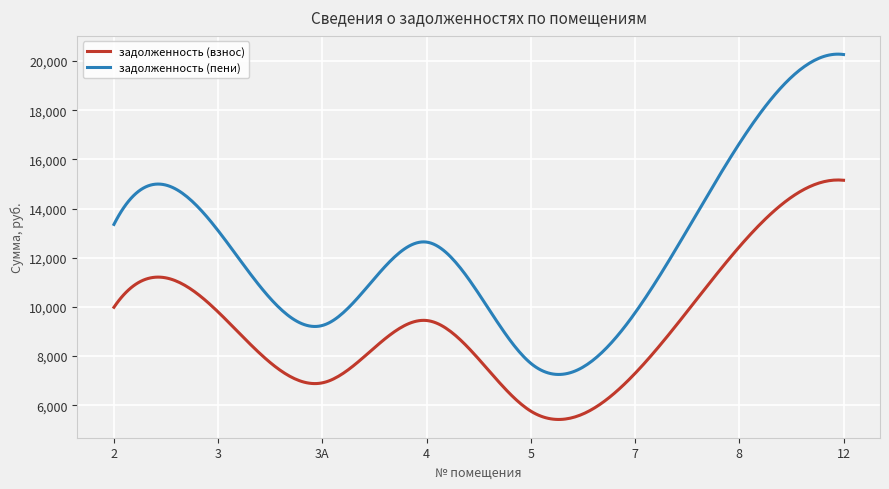

What is the maximum value shown in the chart?

20276.7